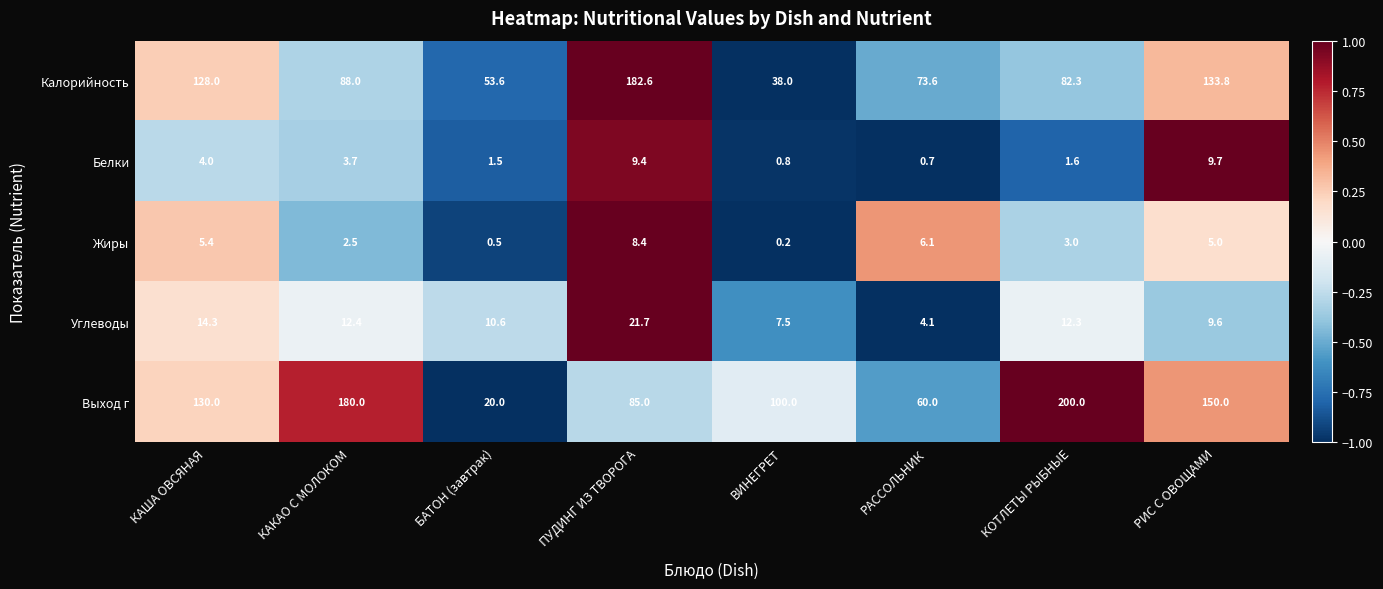

Which series changed the most between КАКАО С МОЛОКОМ and РИС С ОВОЩАМИ?

Калорийность